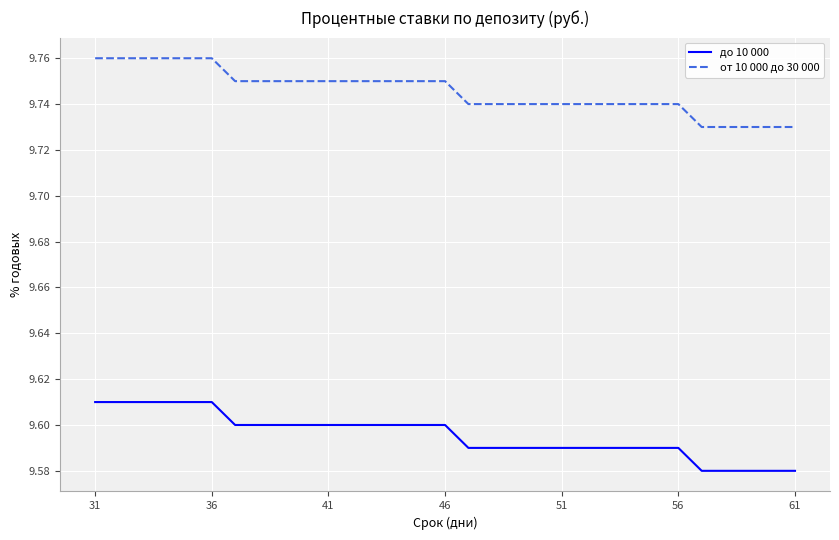

List the series in order of their overall mean, highest first.

от 10 000 до 30 000, до 10 000